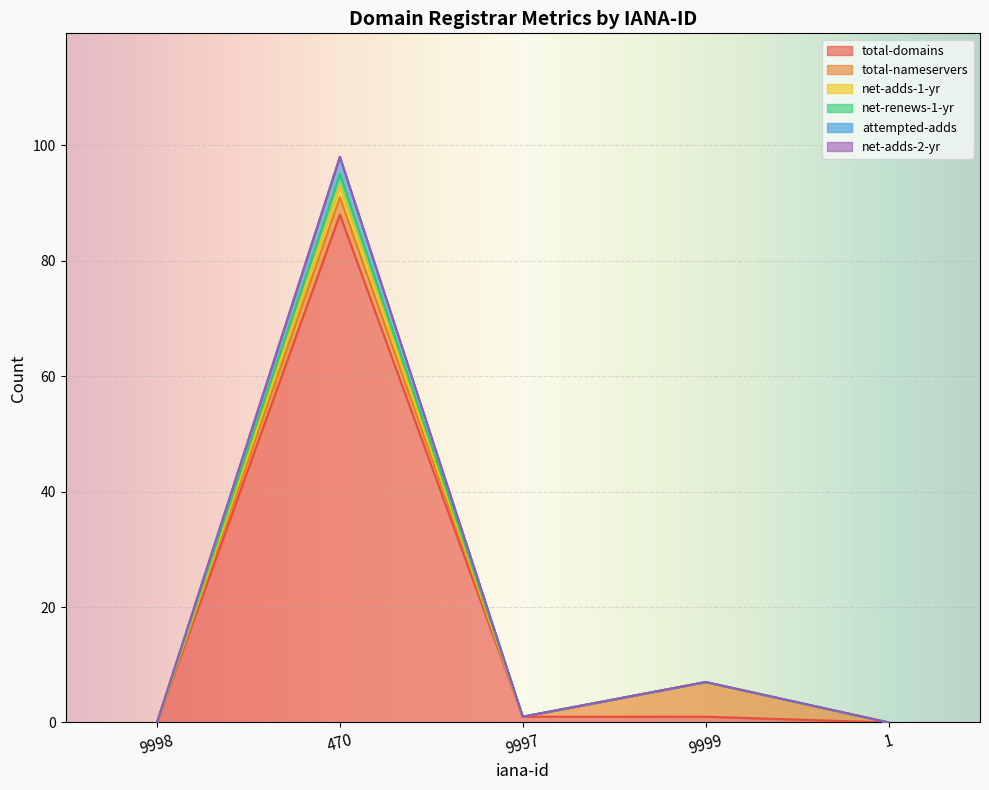

How many categories are shown in the chart?

5